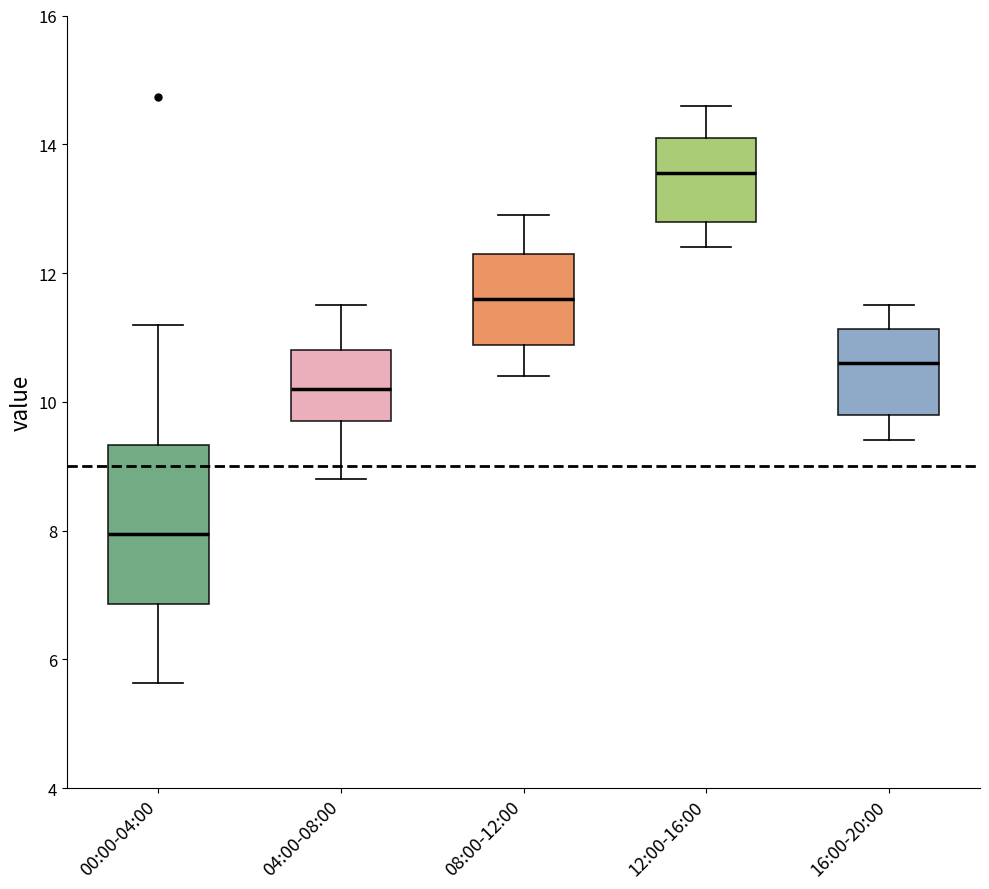

Reading left to right, transcribe this box plot: for each box, give where its median line is, the range the box spans, and where its two whiskers end, as read against the y-axis. The values are not printed on the chart, so give them approximately, as read against the axis.

00:00-04:00: median 8.0, box 6.8 to 9.4, whiskers 5.6 to 11.2
04:00-08:00: median 10.2, box 9.8 to 10.8, whiskers 8.8 to 11.6
08:00-12:00: median 11.6, box 10.8 to 12.4, whiskers 10.4 to 13.0
12:00-16:00: median 13.6, box 12.8 to 14.2, whiskers 12.4 to 14.6
16:00-20:00: median 10.6, box 9.8 to 11.2, whiskers 9.4 to 11.6